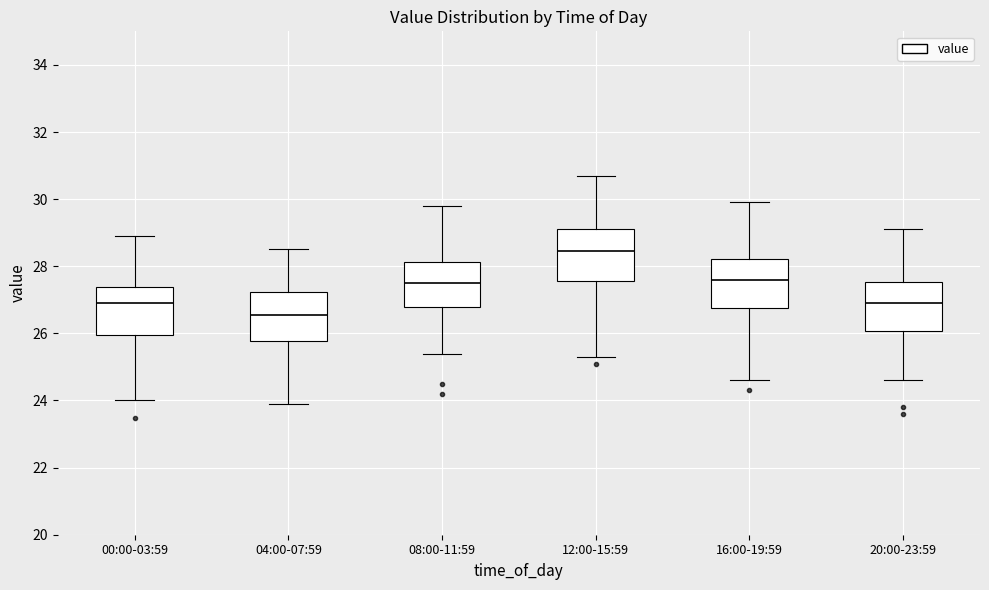

Reading left to right, transcribe this box plot: for each box, give where its median line is, the range the box spans, and where its two whiskers end, as read against the y-axis. The values are not printed on the chart, so give them approximately, as read against the axis.

00:00-03:59: median 27.0, box 26.0 to 27.4, whiskers 24.0 to 29.0
04:00-07:59: median 26.6, box 25.8 to 27.2, whiskers 24.0 to 28.6
08:00-11:59: median 27.6, box 26.8 to 28.2, whiskers 25.4 to 29.8
12:00-15:59: median 28.4, box 27.6 to 29.2, whiskers 25.4 to 30.8
16:00-19:59: median 27.6, box 26.8 to 28.2, whiskers 24.6 to 30.0
20:00-23:59: median 27.0, box 26.0 to 27.6, whiskers 24.6 to 29.2